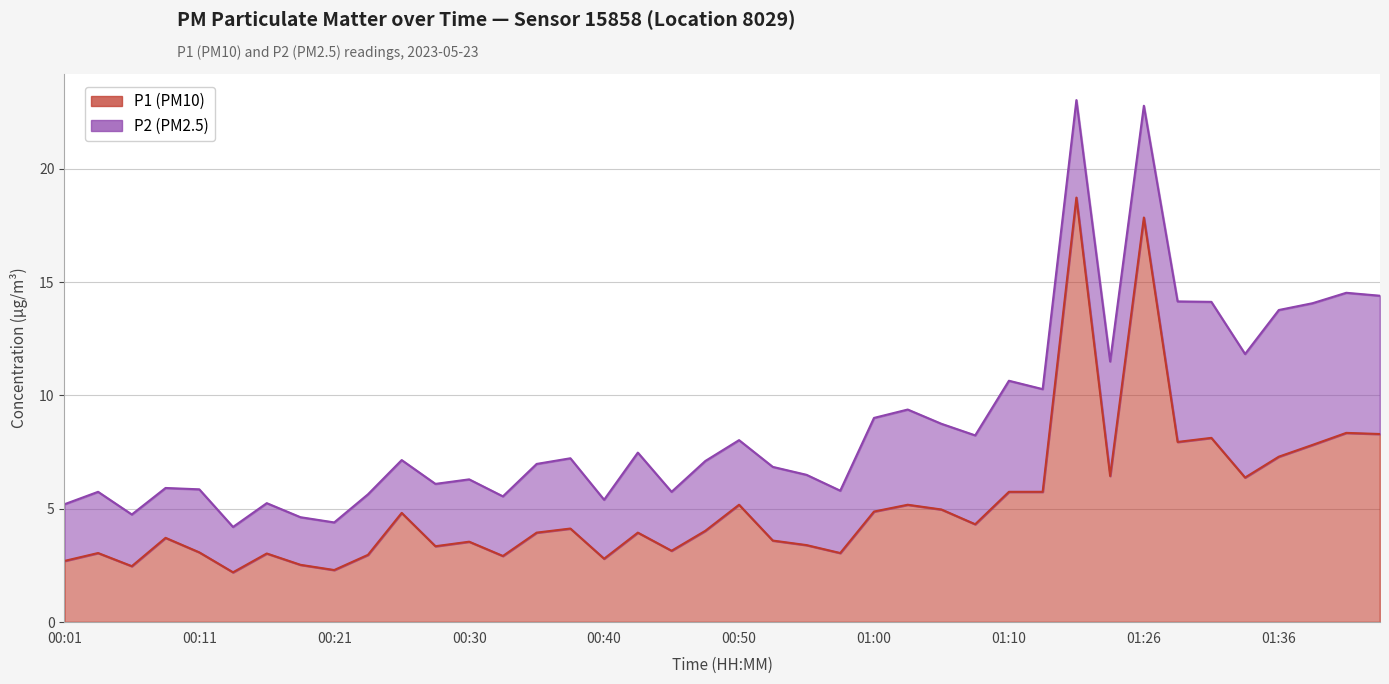

How many interior local valleys (lower than both neighbors) does the data have?

12